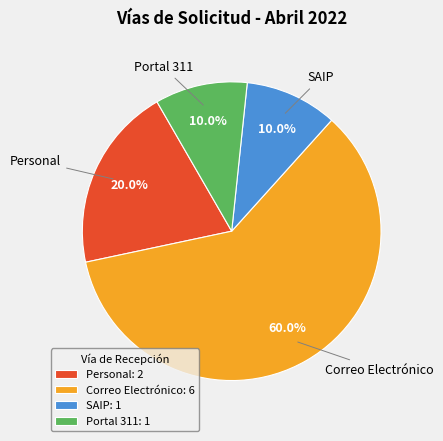

To the nearest percent, what is the difference between the largest and smallest slice percentages?

50%